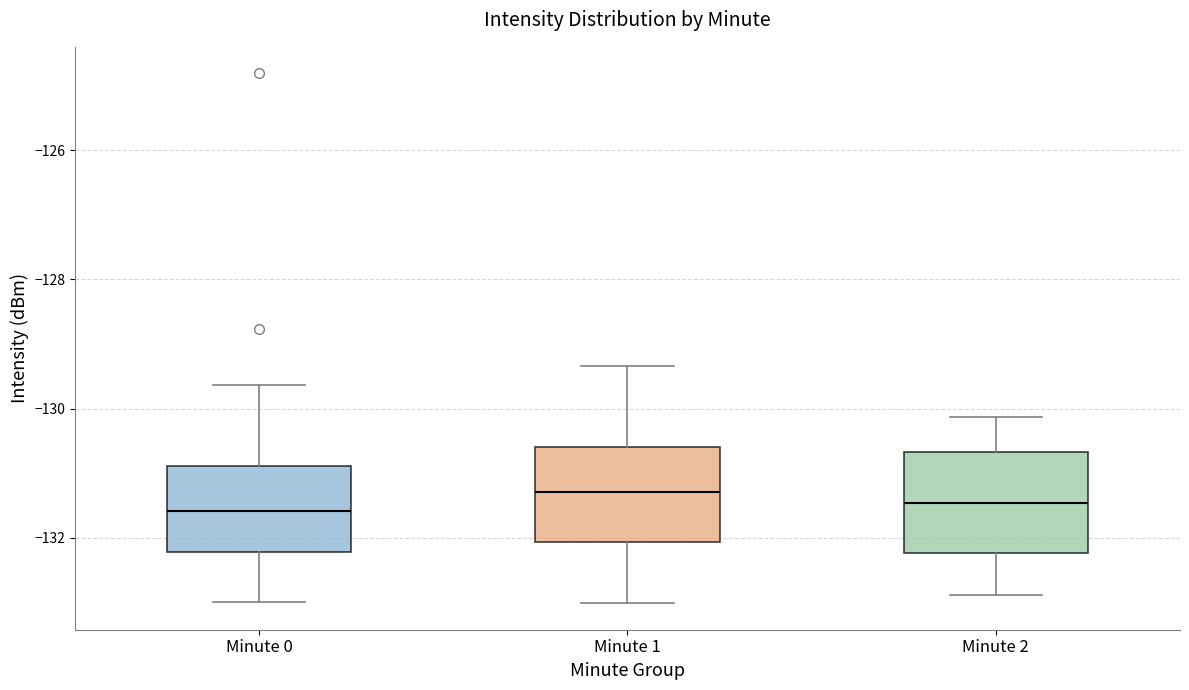

Reading left to right, read every box against the y-axis: the position of its median line, the range the box covers, and the ends of its whiskers. The values are not printed on the chart, so give them approximately, as read against the axis.

Minute 0: median -131.6, box -132.2 to -130.8, whiskers -133.0 to -129.6
Minute 1: median -131.2, box -132.0 to -130.6, whiskers -133.0 to -129.4
Minute 2: median -131.4, box -132.2 to -130.6, whiskers -132.8 to -130.2